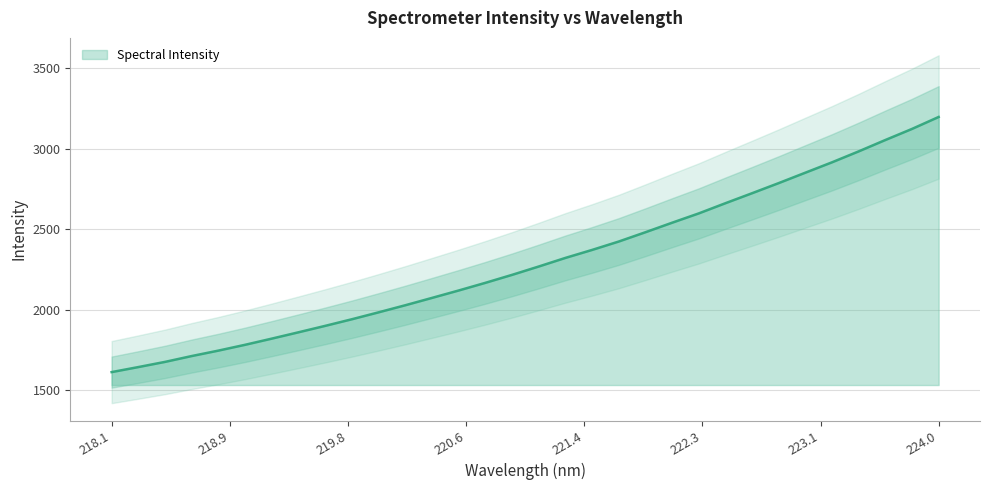

How many lines are shown in the chart?

1